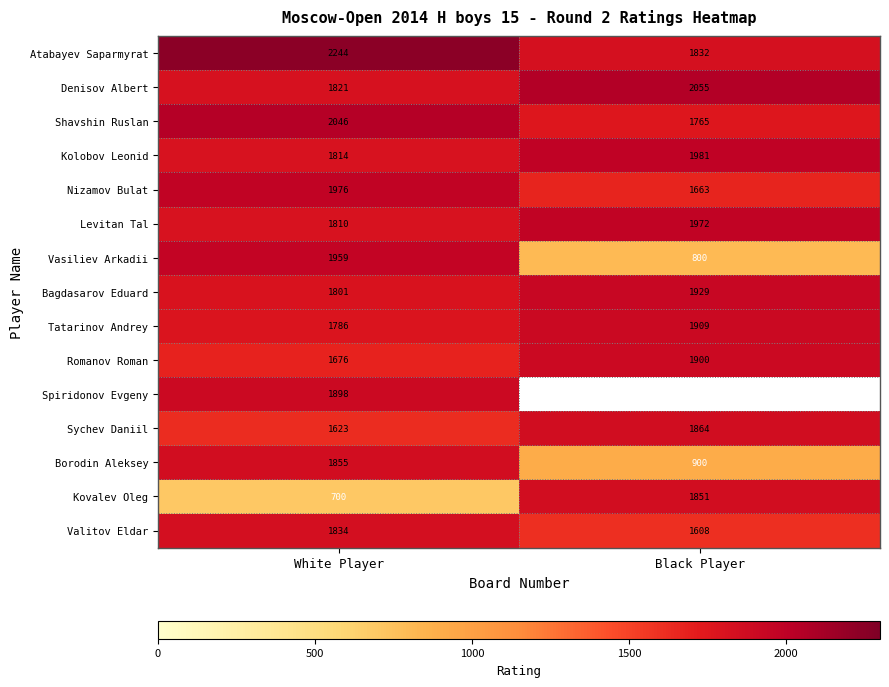

What is the greatest value displayed?

2244.0